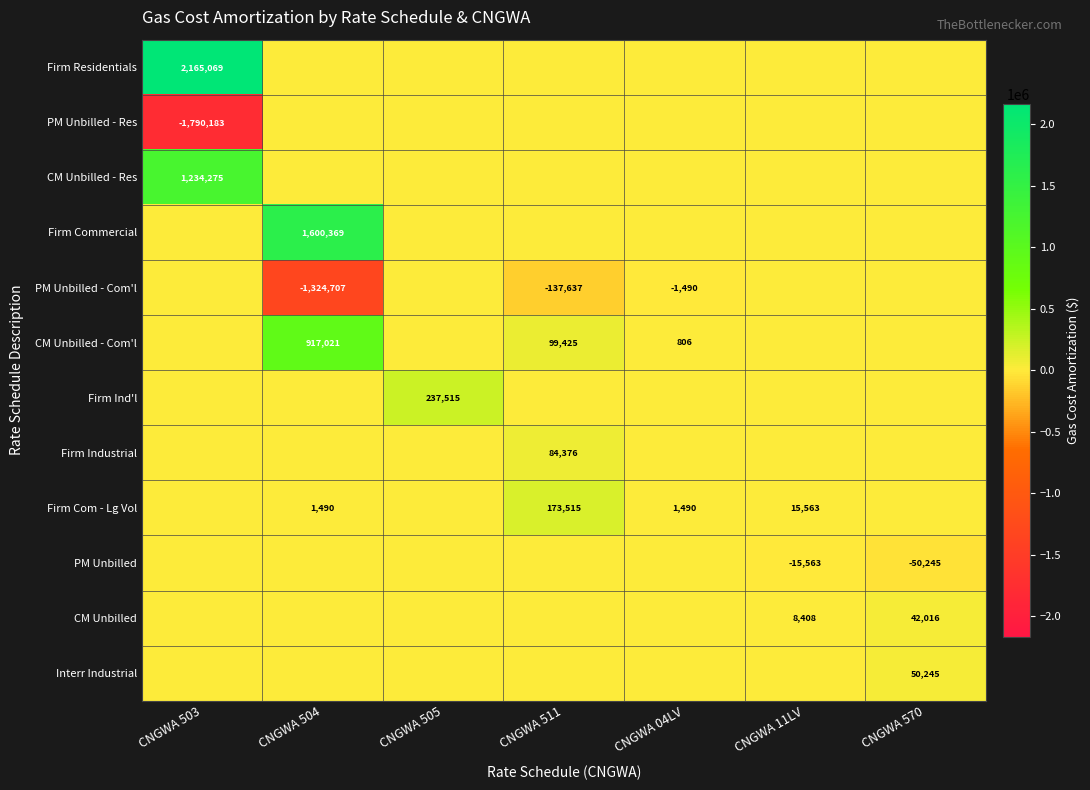

Is it true that CM Unbilled - Com'l equals 806 at CNGWA 04LV?

True